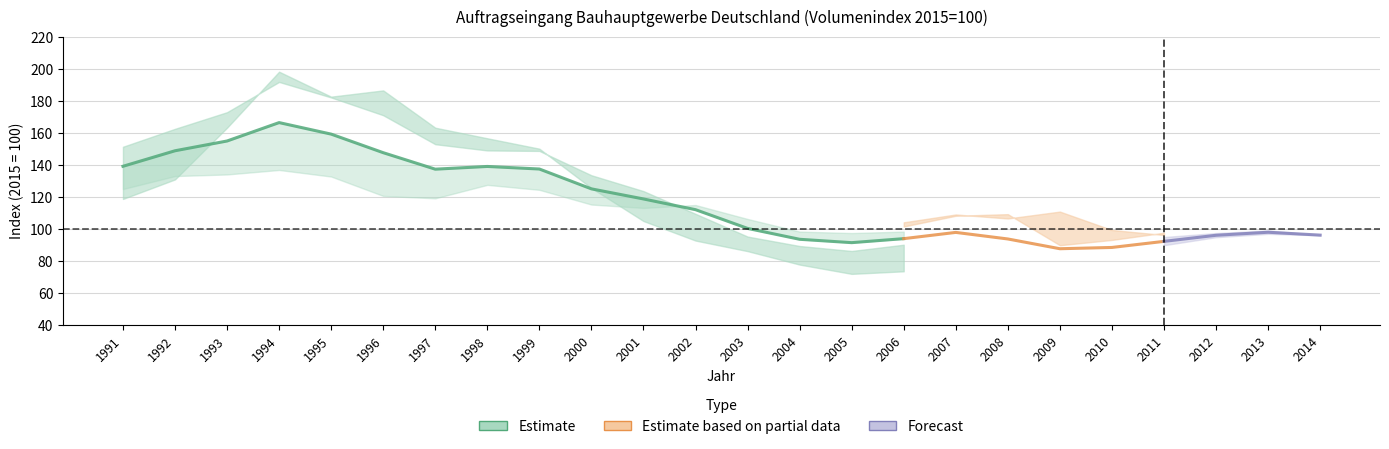

Rank the categories by Insgesamt value from lowest to highest.

2009, 2010, 2005, 2011, 2004, 2008, 2006, 2012, 2014, 2007, 2013, 2003, 2002, 2001, 2000, 1997, 1999, 1998, 1991, 1996, 1992, 1993, 1995, 1994